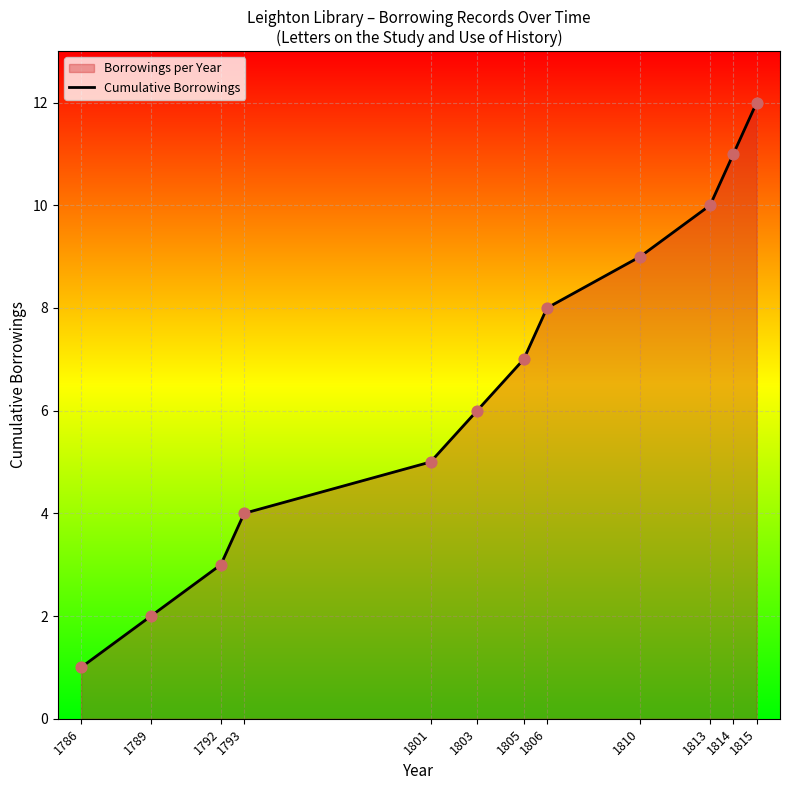

What is the ratio of the value at 1815 to the value at 1814?

1.1